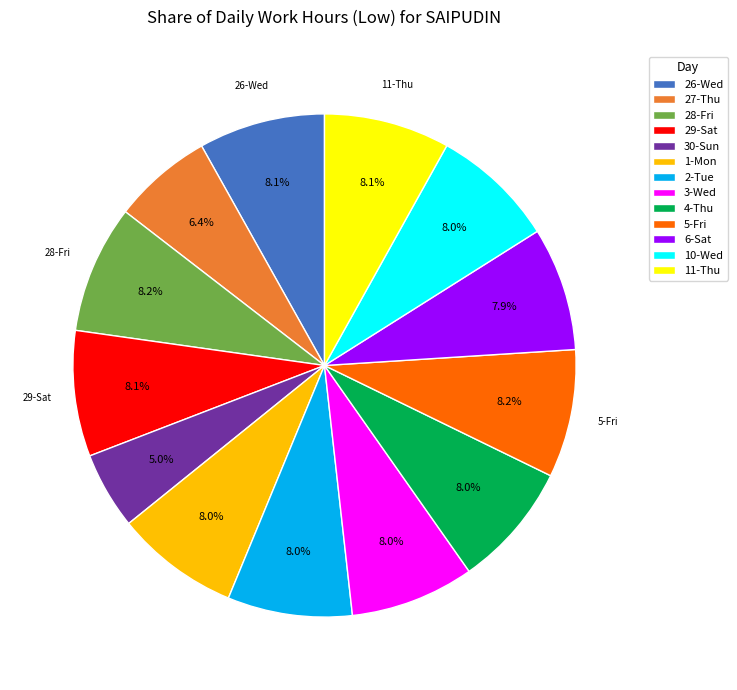

How many slices are in this pie chart?

13